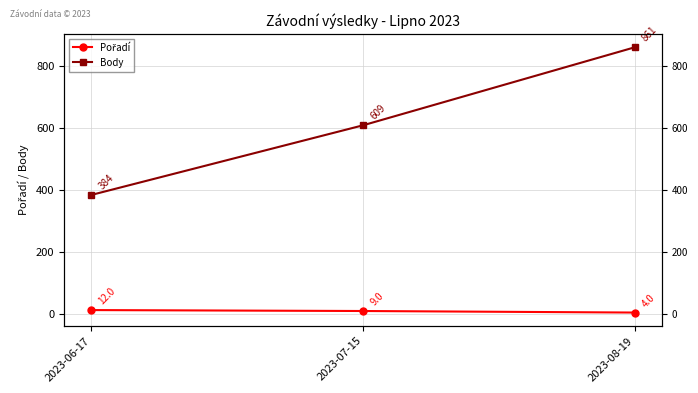

How many lines are shown in the chart?

2